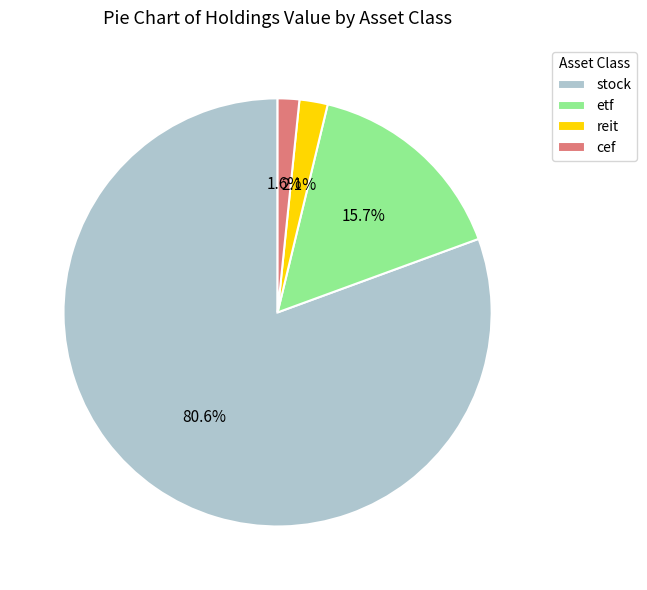

Which category accounts for the majority?

stock